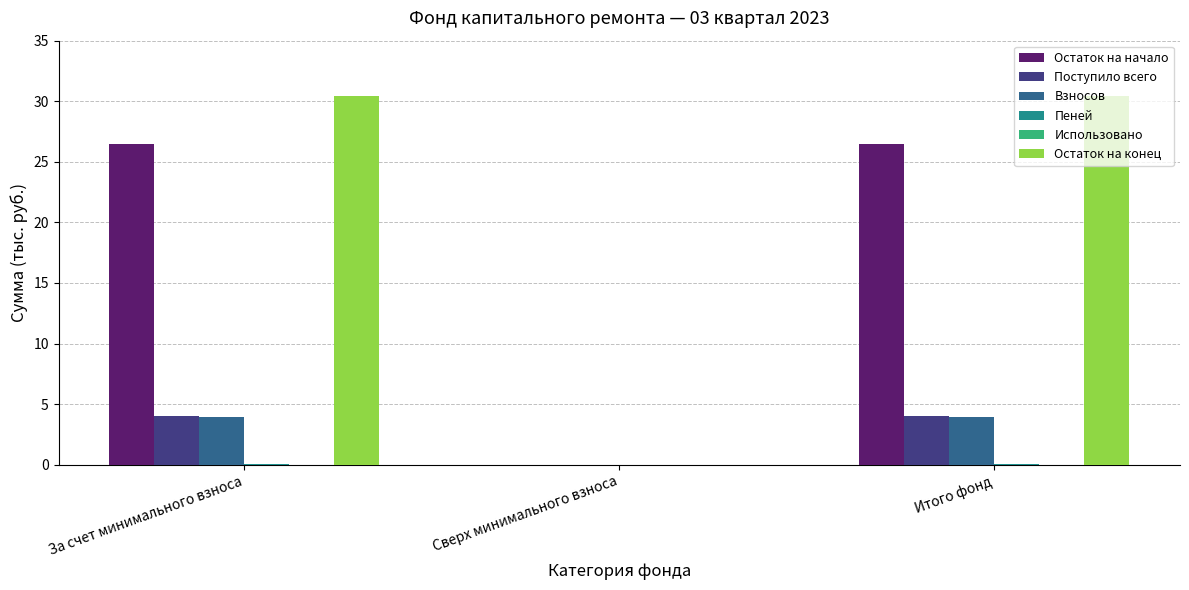

What is the maximum value for Взносов?

3.9